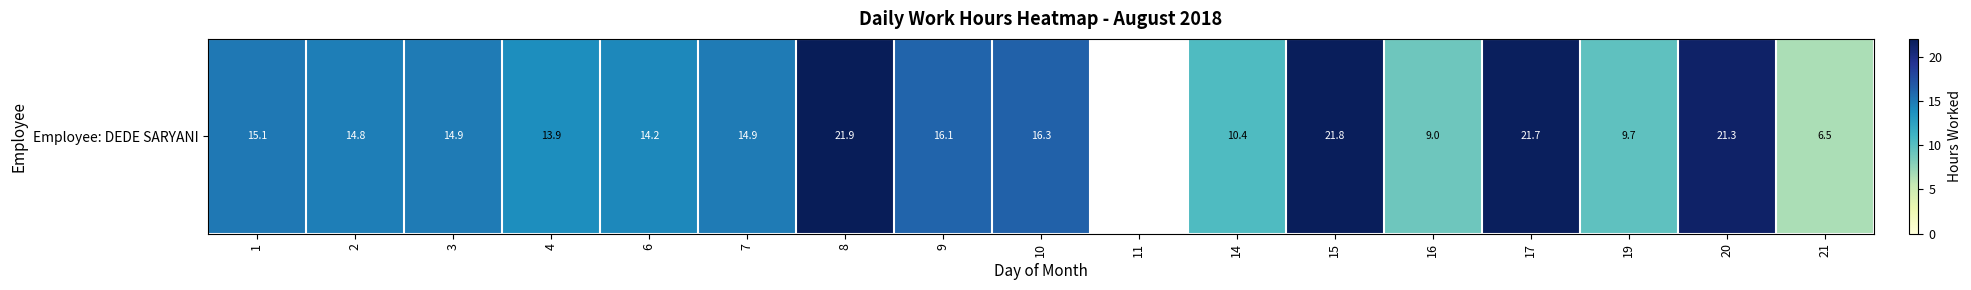

What is the smallest value displayed?

6.5